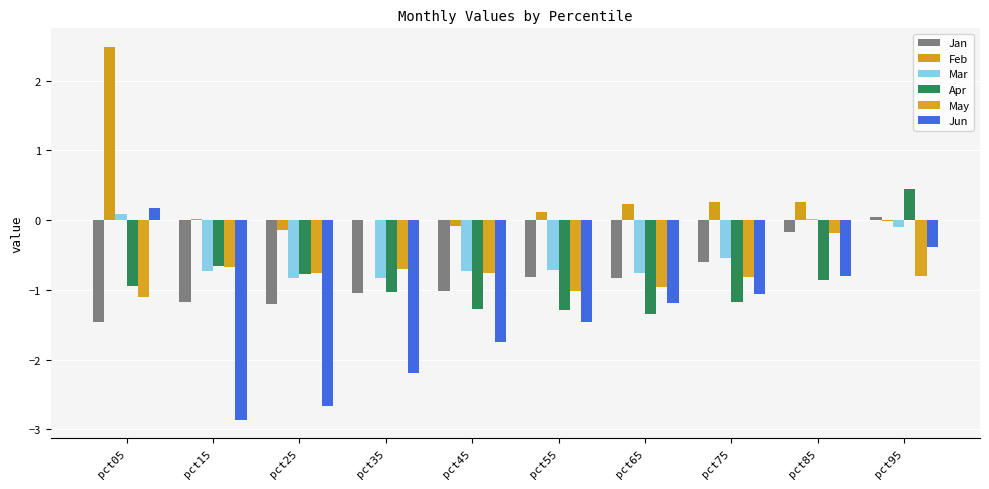

How many values in the Apr series exceed 0?

1